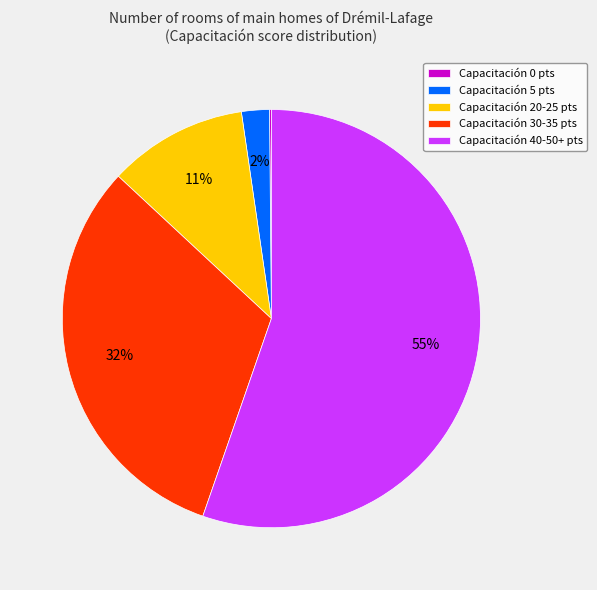

Which has a higher value, Capacitación 40-50+ pts or Capacitación 20-25 pts?

Capacitación 40-50+ pts